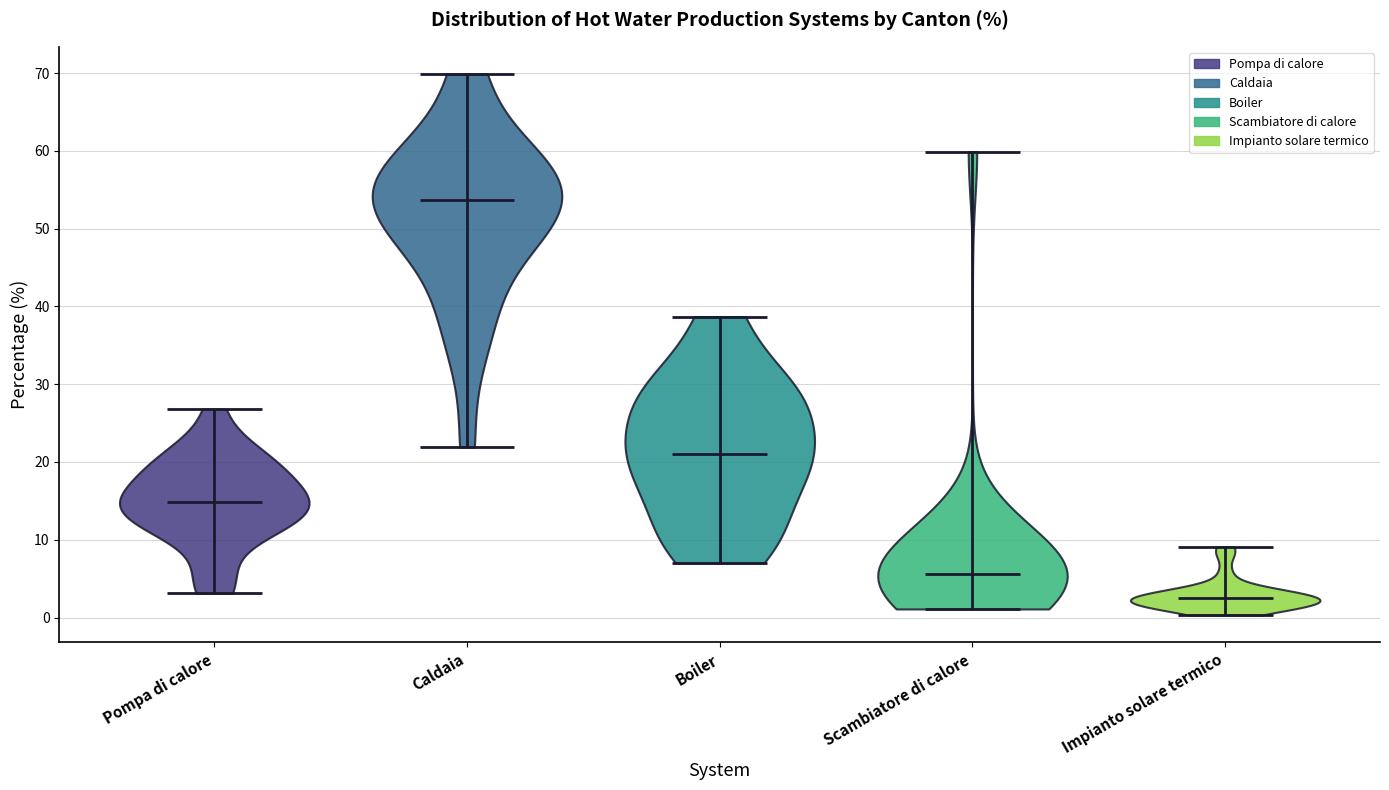

Reading left to right, read every violin against the y-axis: where its median line is, and the lowest and highest points it reaches. The values are not printed on the chart, so give them approximately, as read against the axis.

Pompa di calore: median line 15, lowest point 3, highest point 27
Caldaia: median line 54, lowest point 22, highest point 70
Boiler: median line 21, lowest point 7, highest point 39
Scambiatore di calore: median line 6, lowest point 1, highest point 60
Impianto solare termico: median line 3, lowest point 0, highest point 9